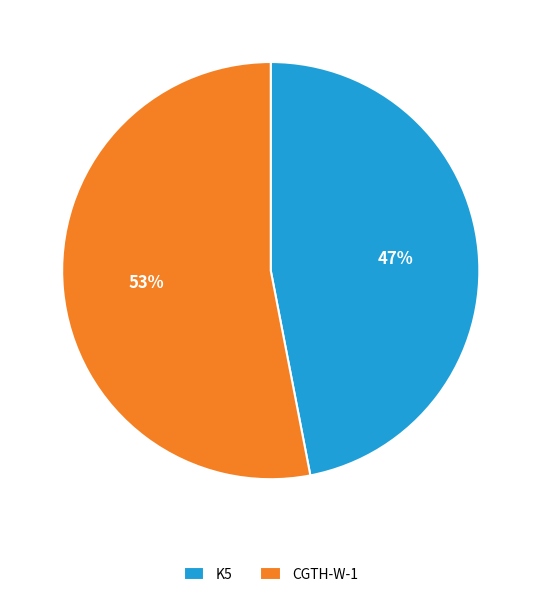

Is there any slice that represents more than half of the pie?

Yes